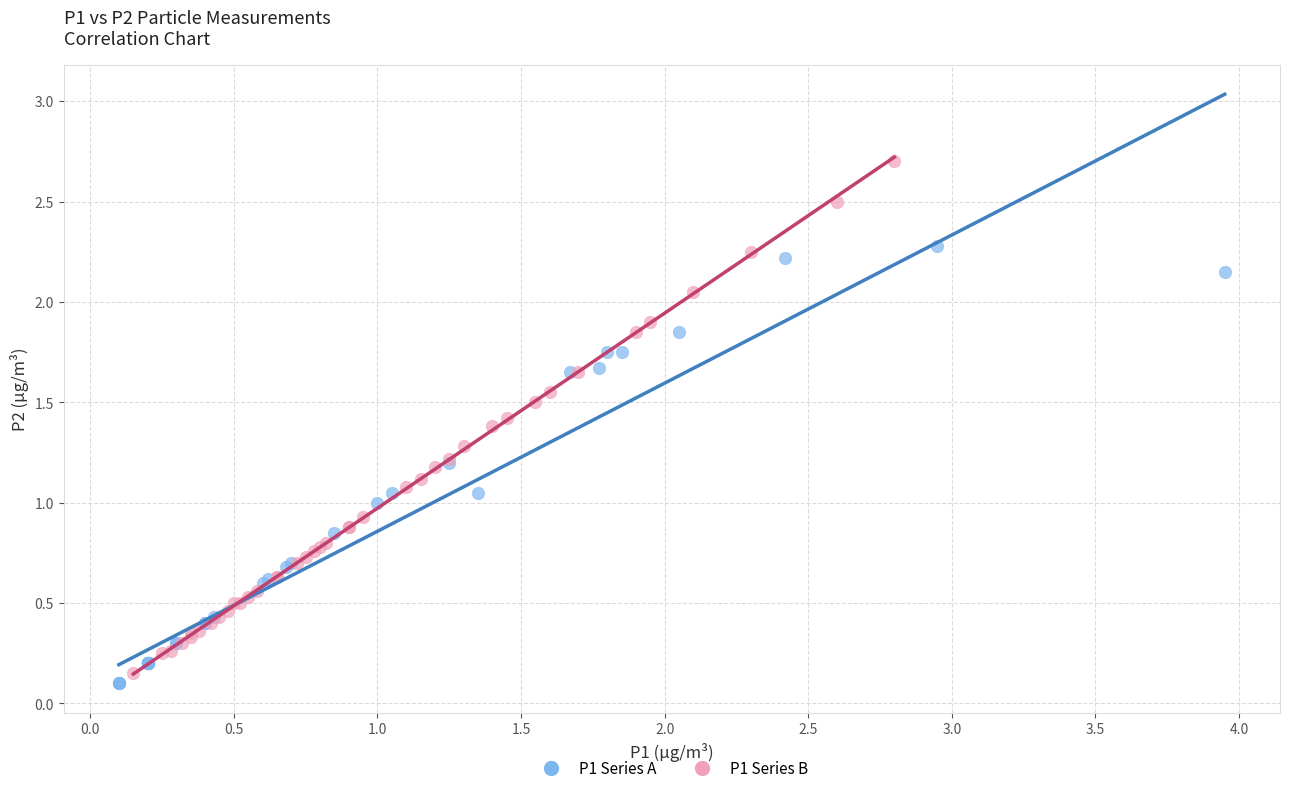

Which series has the largest Y range (max minus min)?

P1 Series B